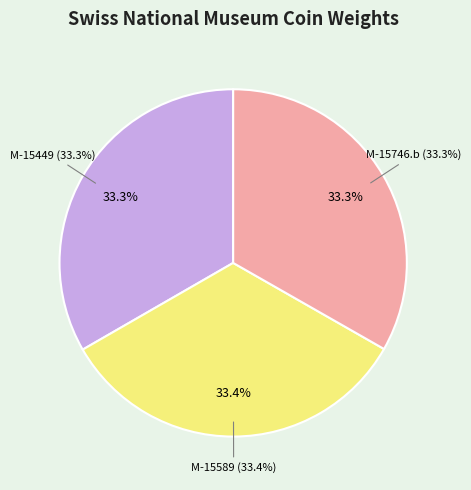

Does M-15449 represent more than half of the total?

No